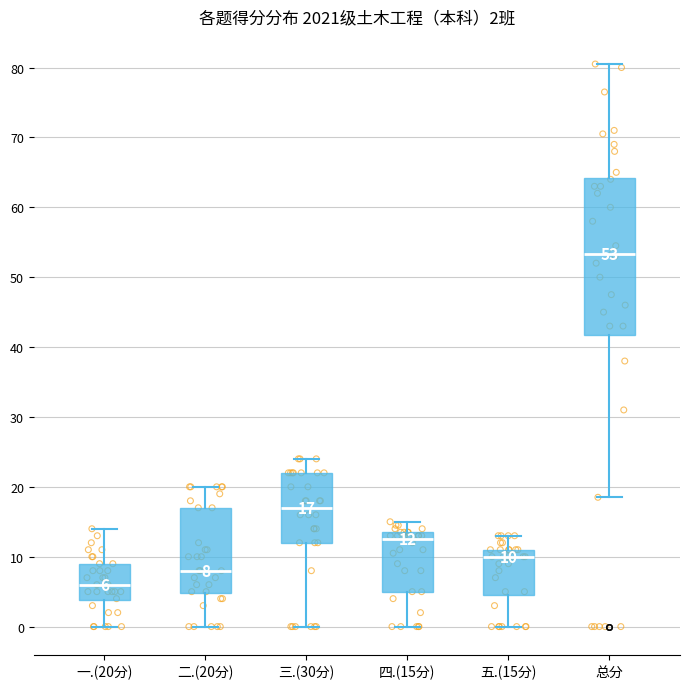

Which box's median line is the highest?

总分